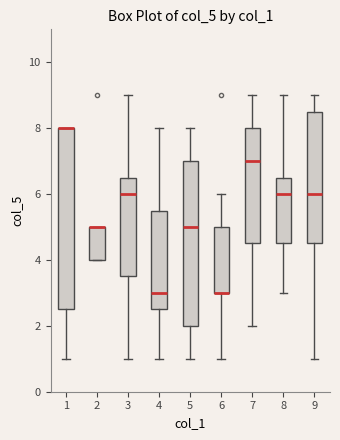

Where does the lower whisker of the box at x = 5 end on the y-axis? The values are not printed on the chart, so give them approximately, as read against the axis.

1.0